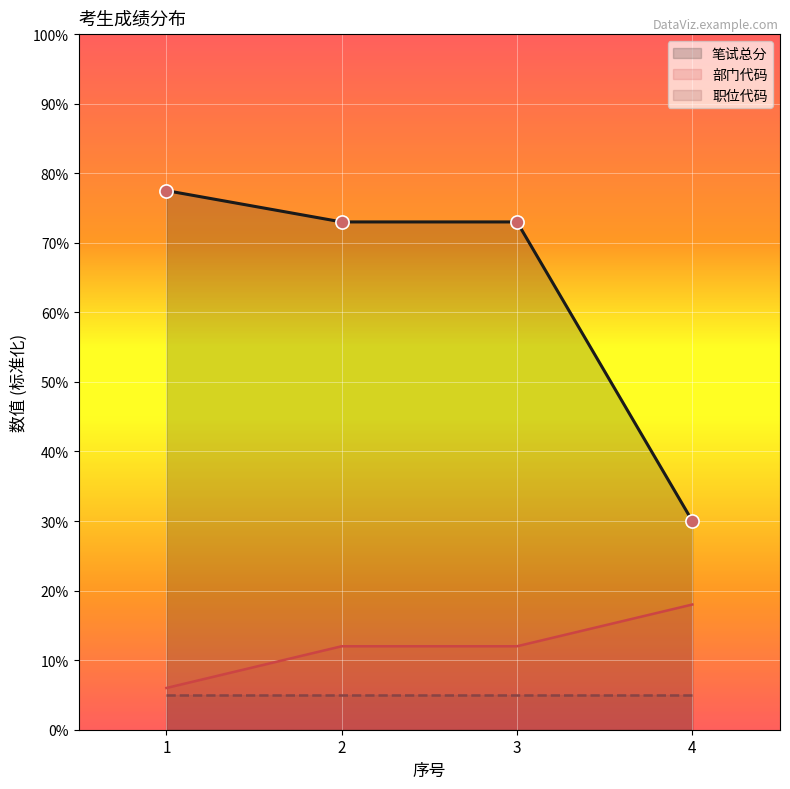

Which series has the widest spread of Y values?

笔试总分